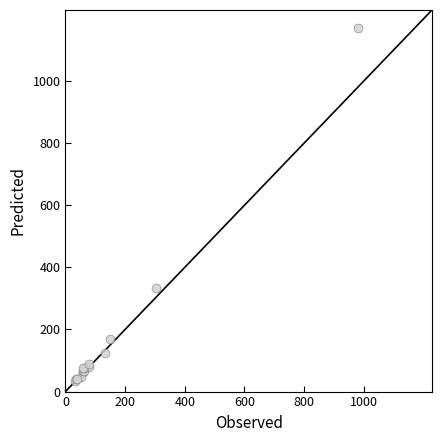

What Y value in the scatter plot is closest to 601?

333.7